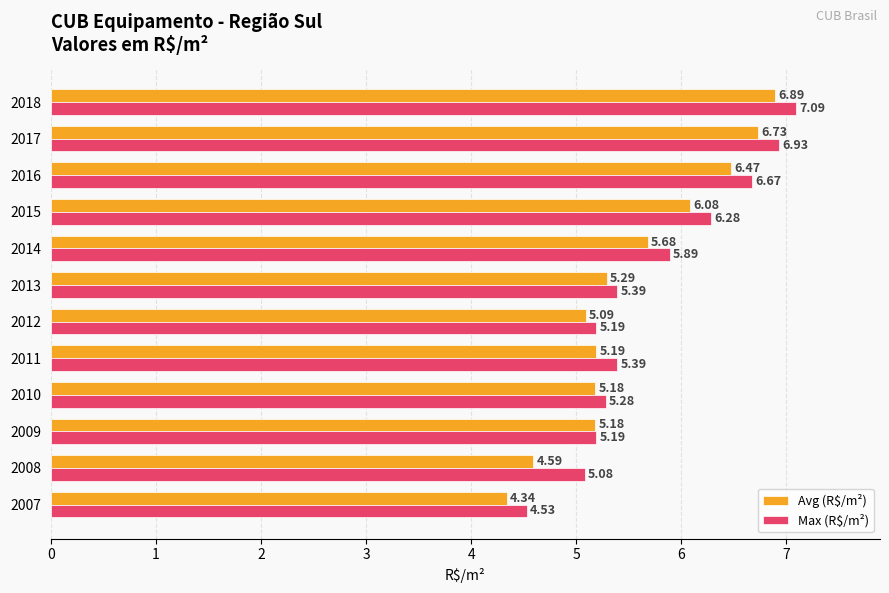

Which series changed the most between 2008 and 2018?

Avg (R$/m²)